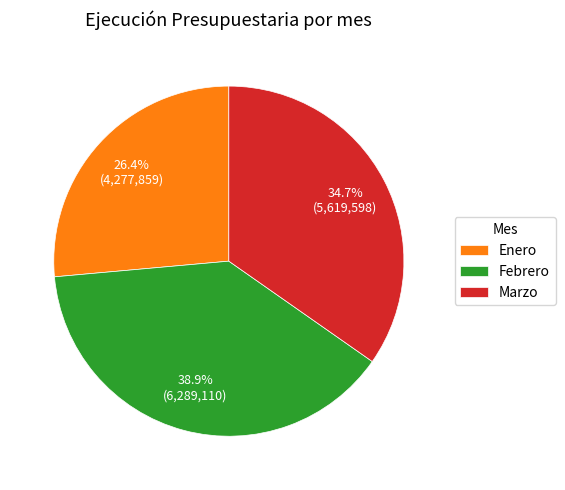

How much of the chart is everything except Febrero?

61.1%